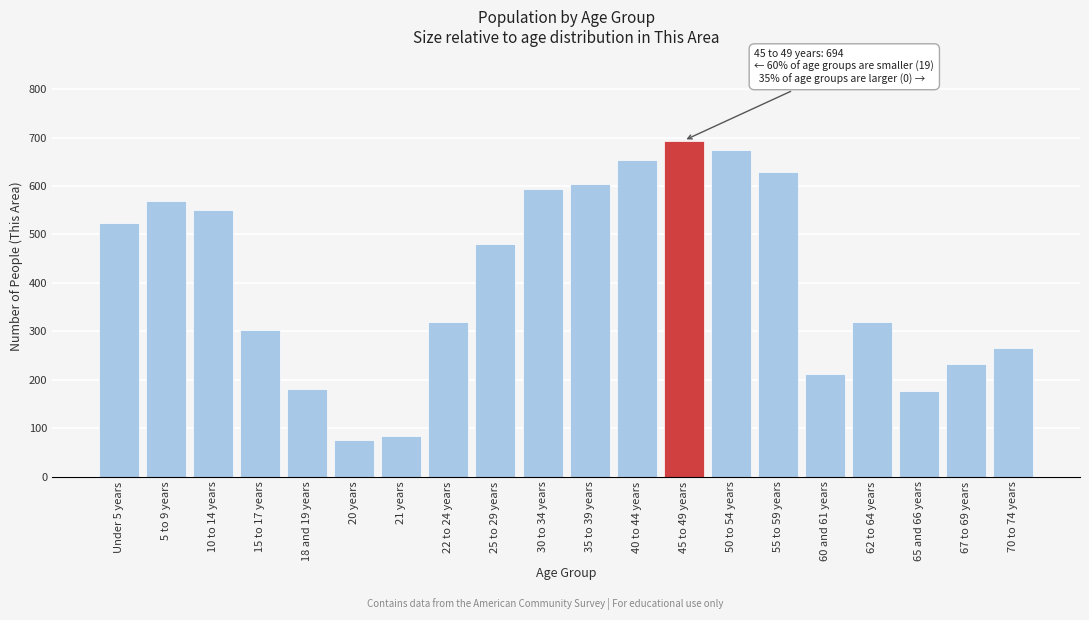

Approximately how many times larger is the value at 30 to 34 years compared to 18 and 19 years?

3.3